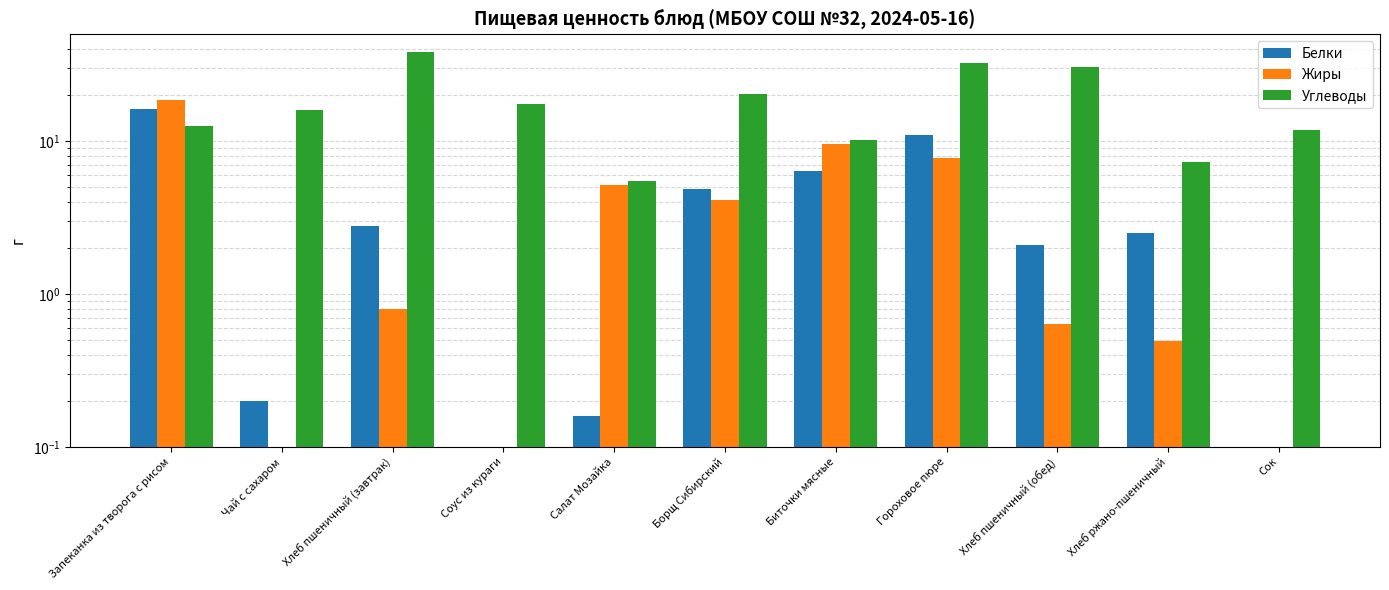

At which category is the sum across all series the highest?

Гороховое пюре